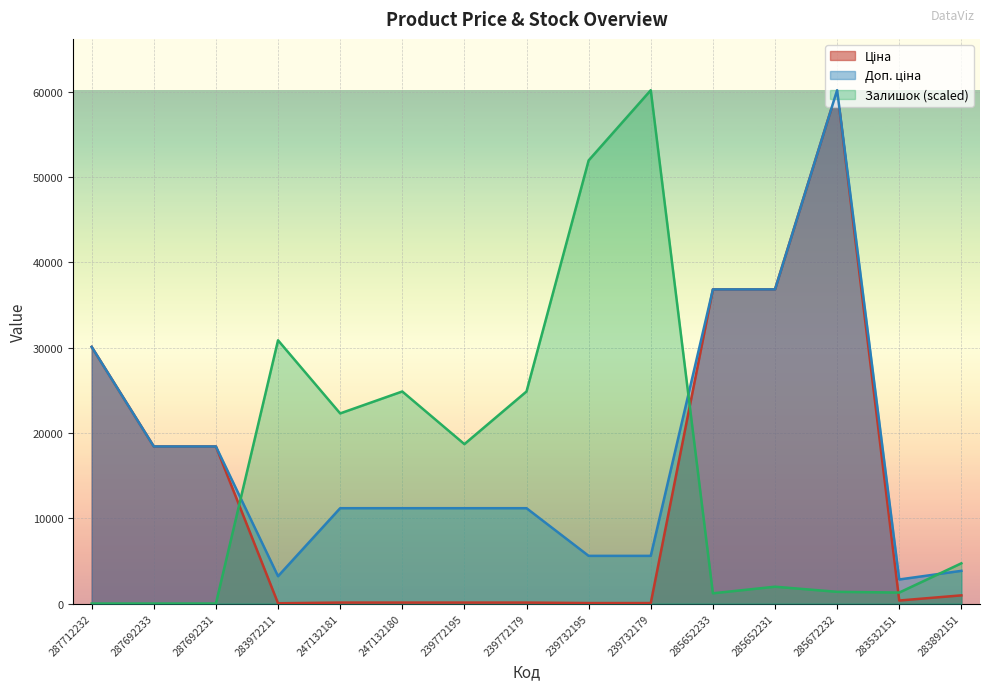

Where is the first local maximum for Ціна?

285672232